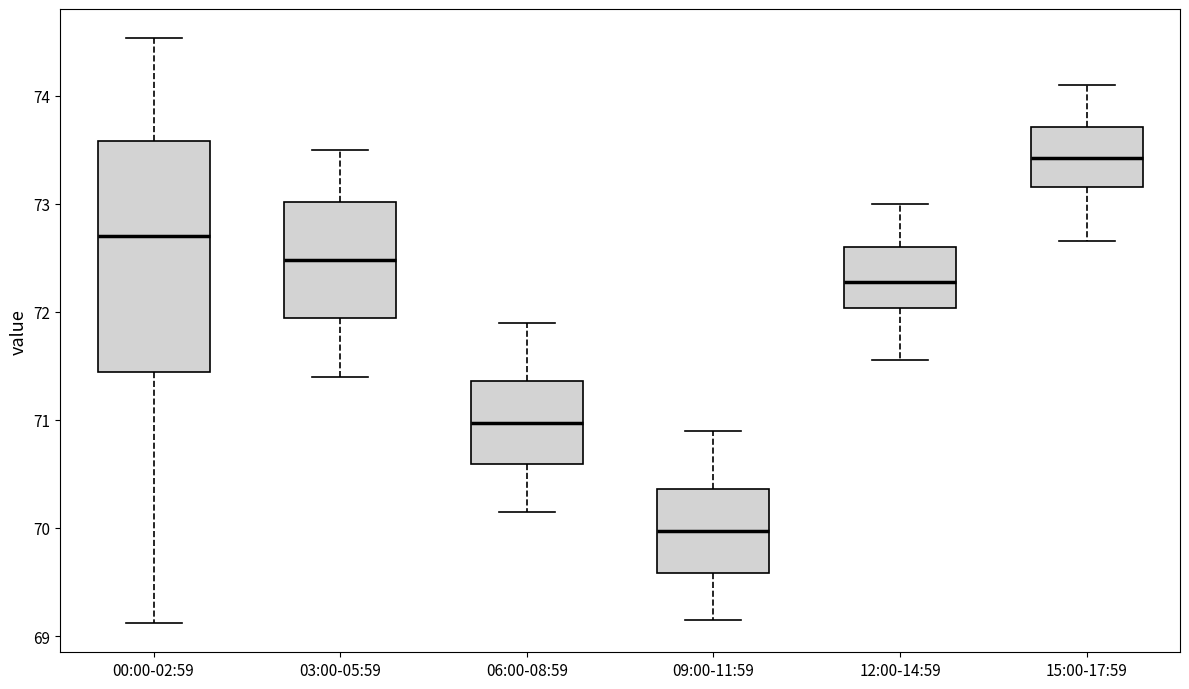

Which box has the lowest median line?

09:00-11:59